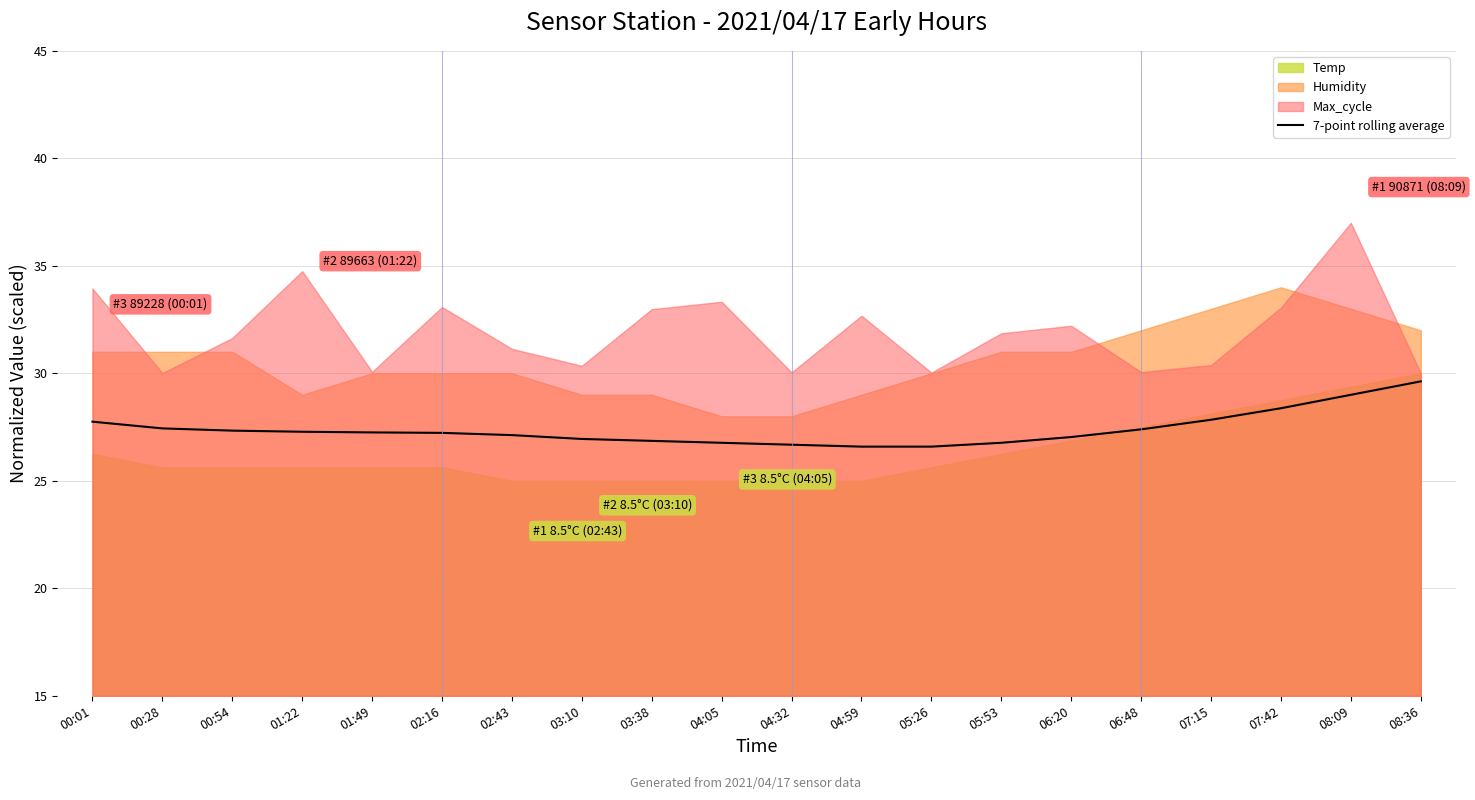

True or false: 7-point rolling average has a value of 39.2 at 00:01.

False